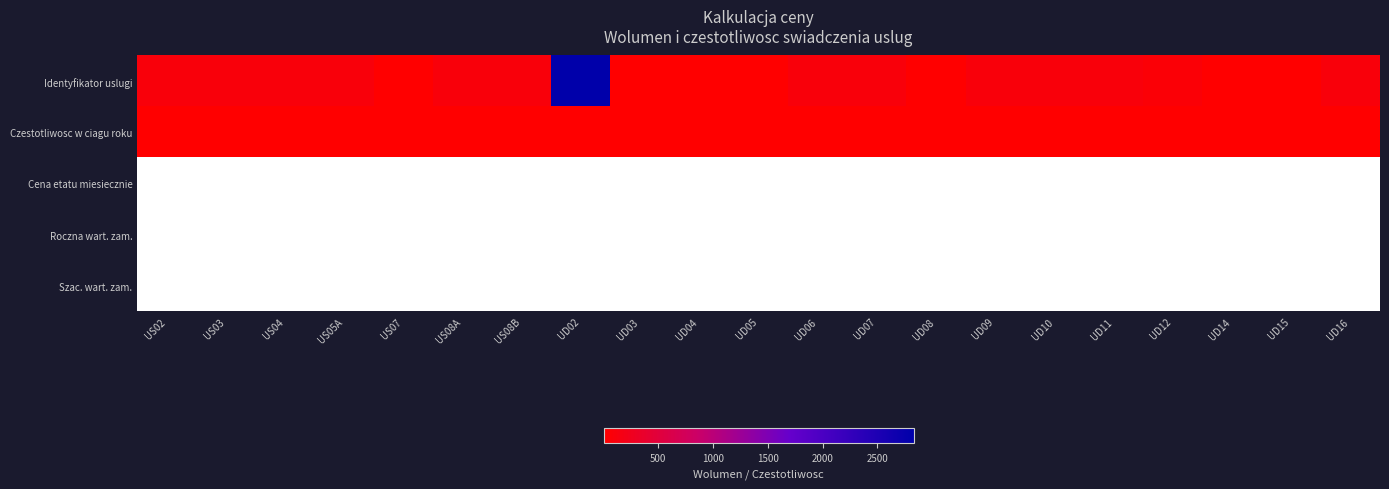

Which series has the largest range (max minus min)?

Identyfikator uslugi